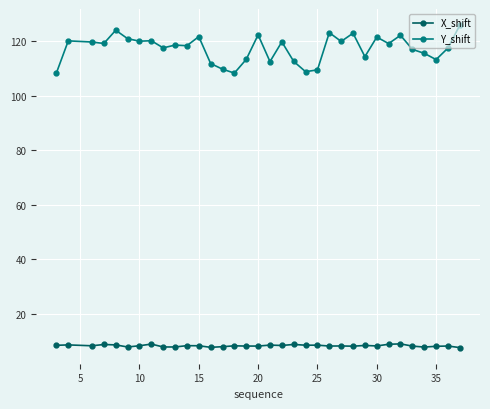

True or false: Y_shift has more than 0 interior local peaks.

True